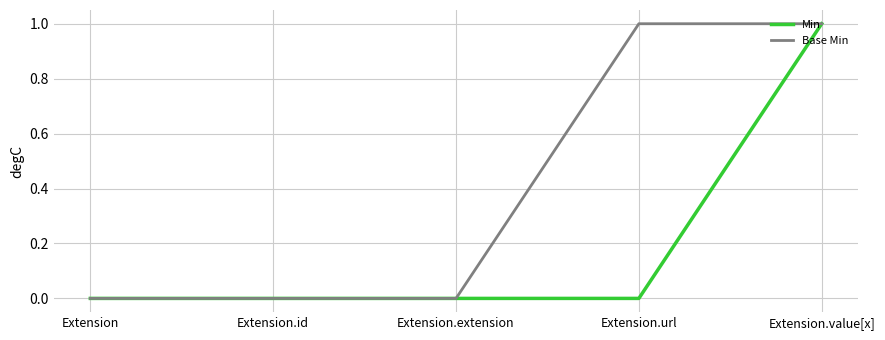

Rank the series by their average value, from highest to lowest.

Base Min, Min